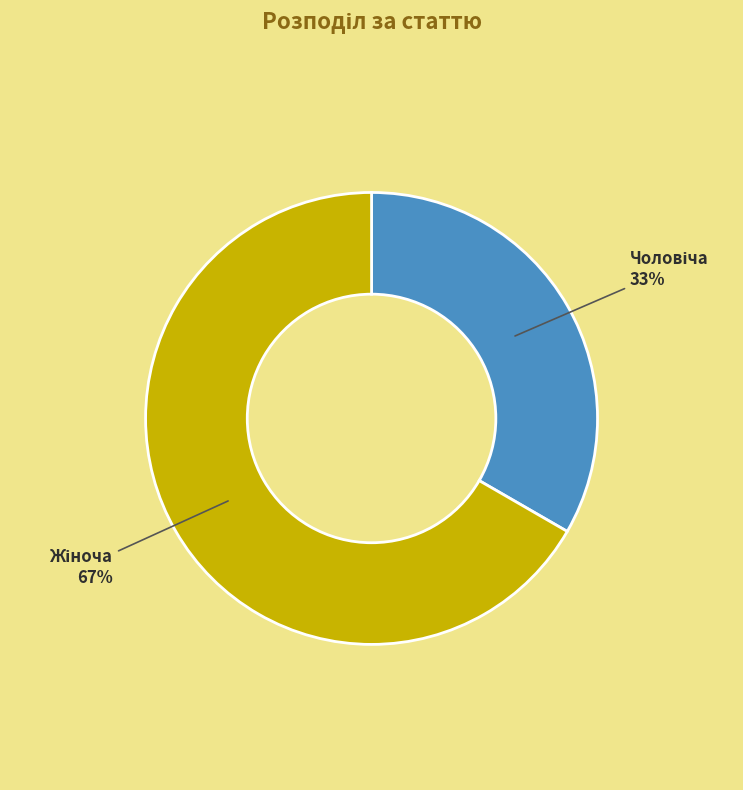

Does any single category account for the majority?

Yes